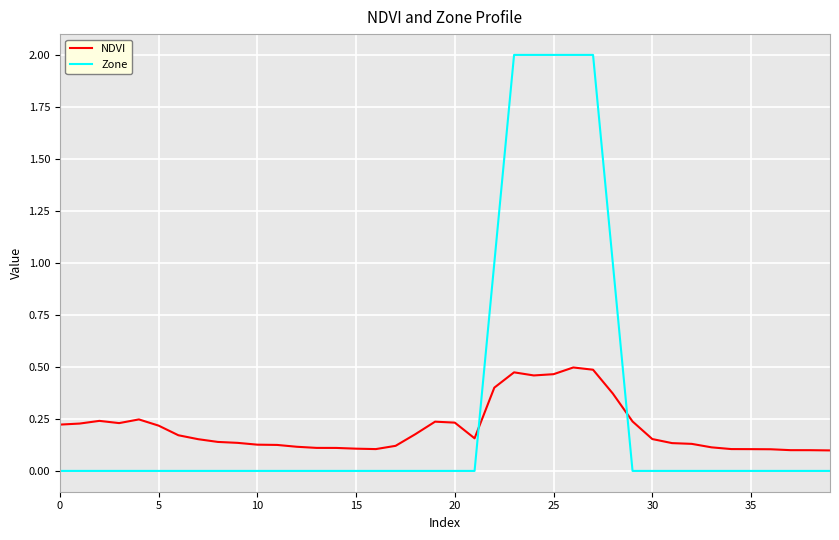

In NDVI, how many points are higher than both neighbors (excluding endpoints)?

5